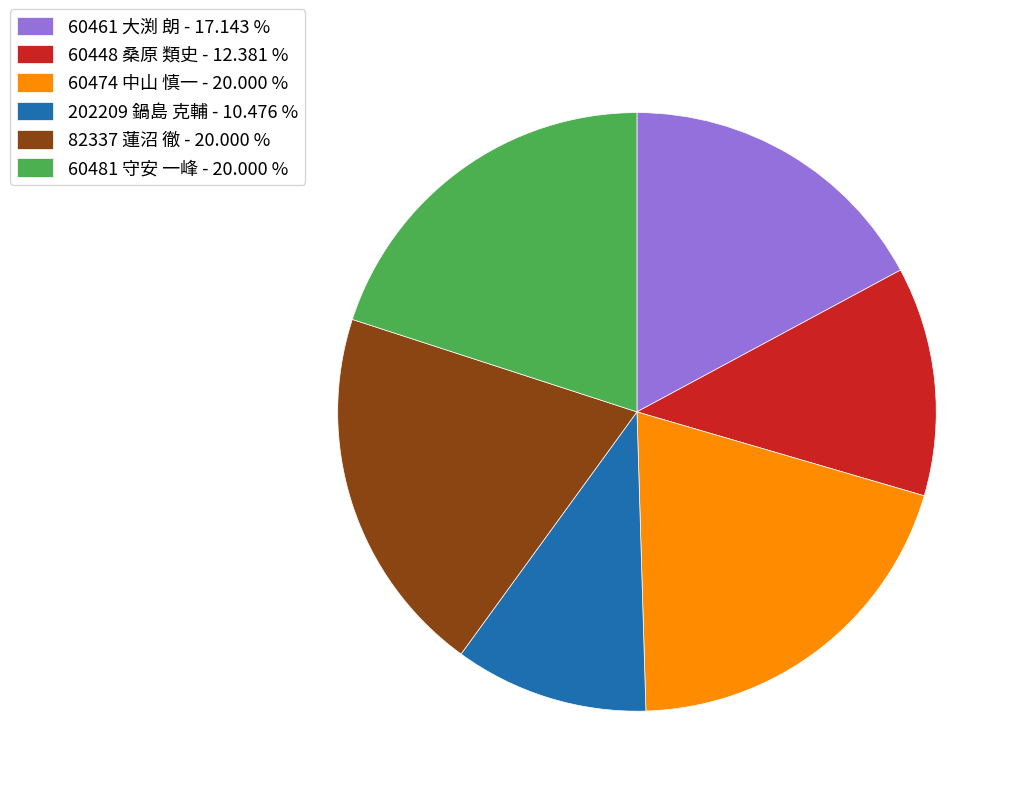

Which has a higher value, 202209 鍋島 克輔 - 10.476 % or 60481 守安 一峰 - 20.000 %?

60481 守安 一峰 - 20.000 %